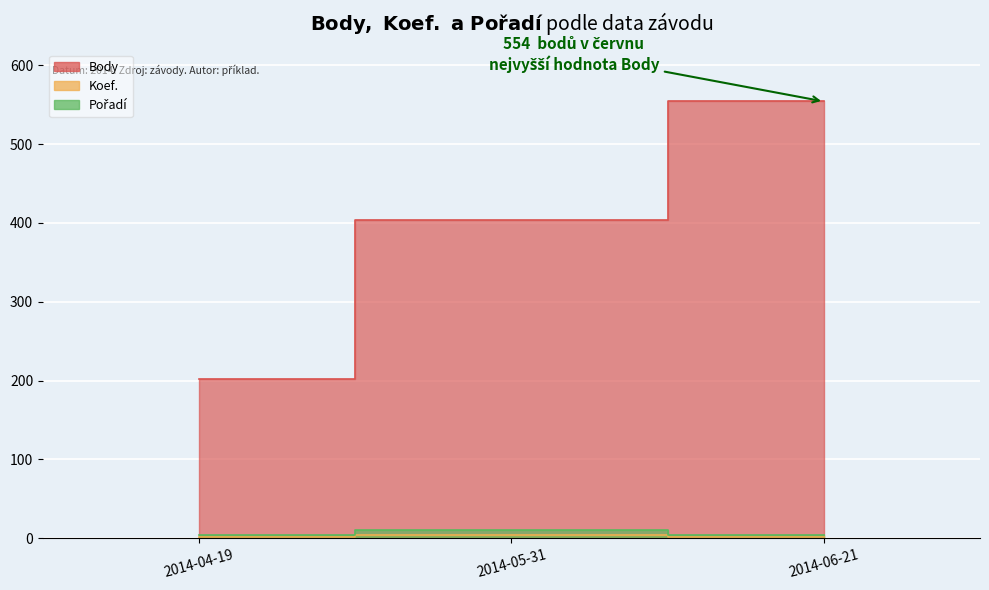

List the series in order of their peak value, highest first.

Body, Pořadí, Koef.